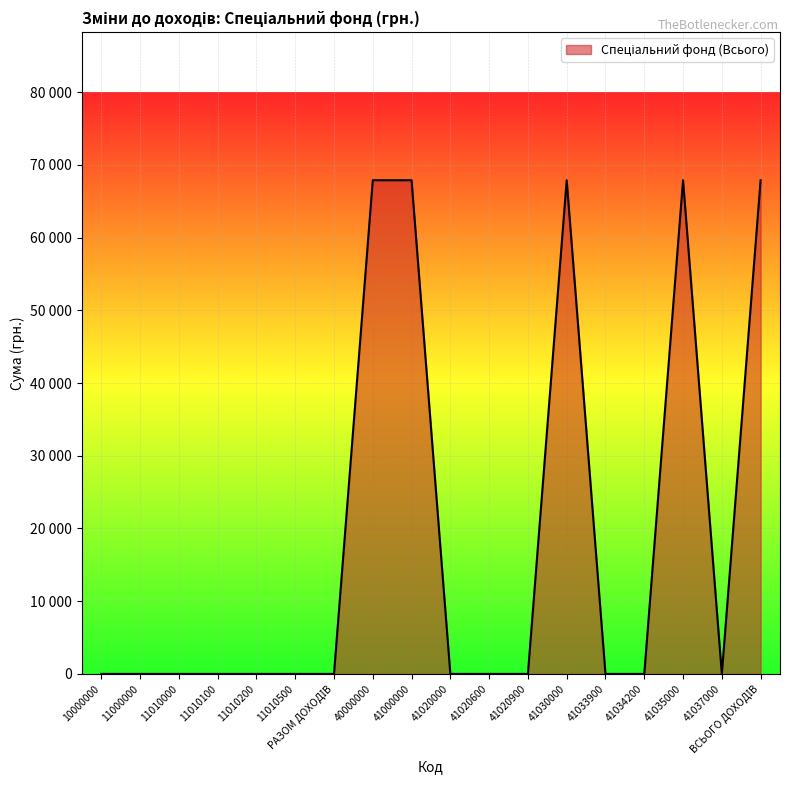

Is this an area chart (filled region under the line)?

Yes